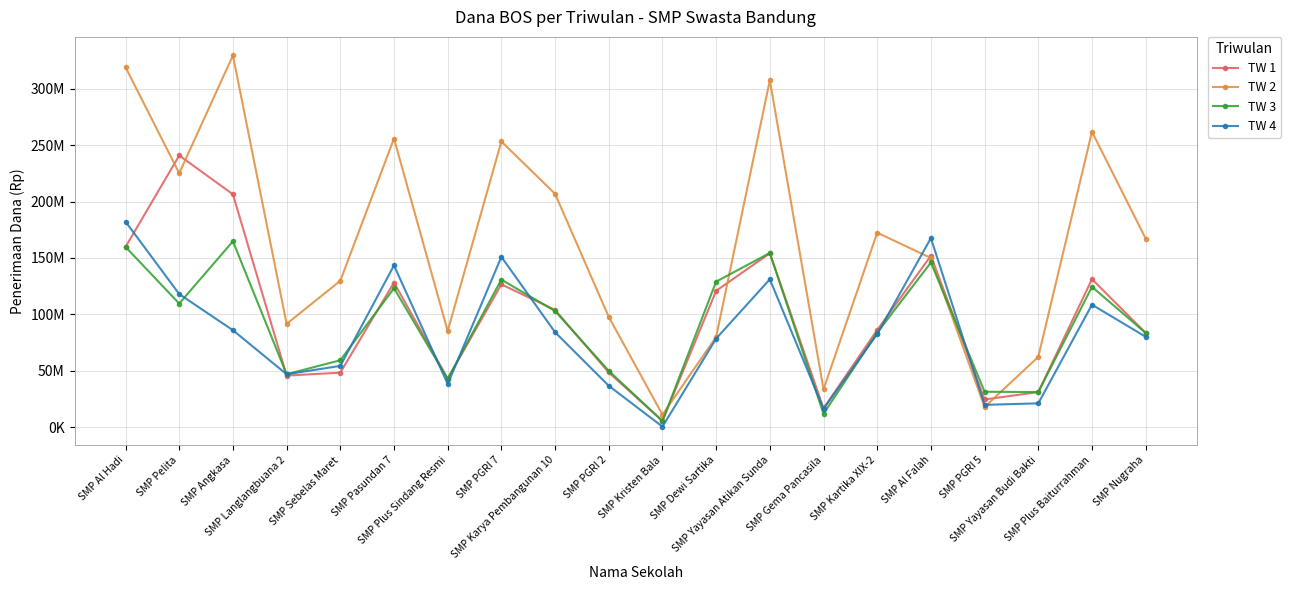

What is the total value across all series at SMP Al Hadi?

820800000